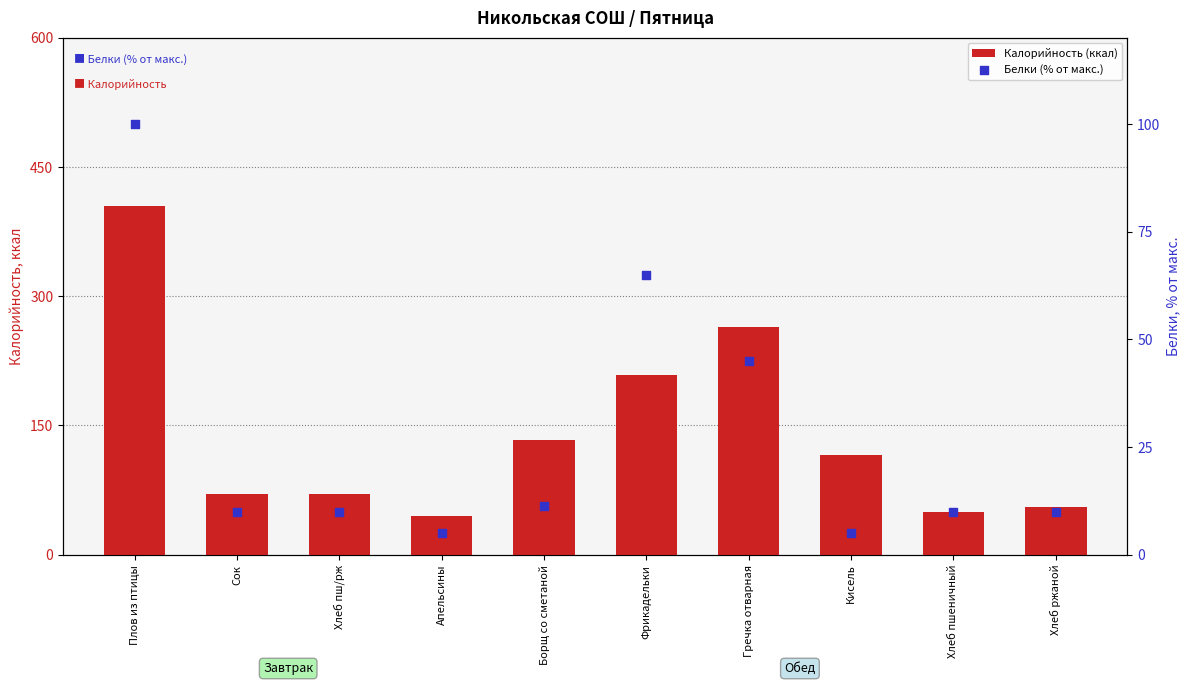

At how many categories does at least one series exceed 43?

10